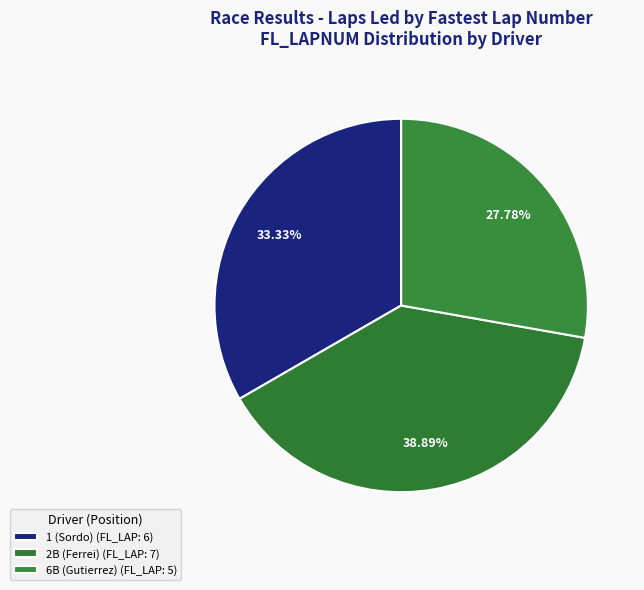

What is the largest slice in the pie chart?

2B (Ferrei)